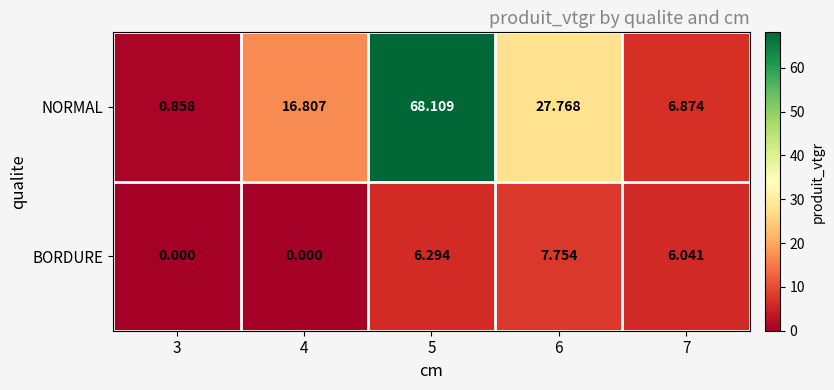

How many positive values does the BORDURE series have?

3